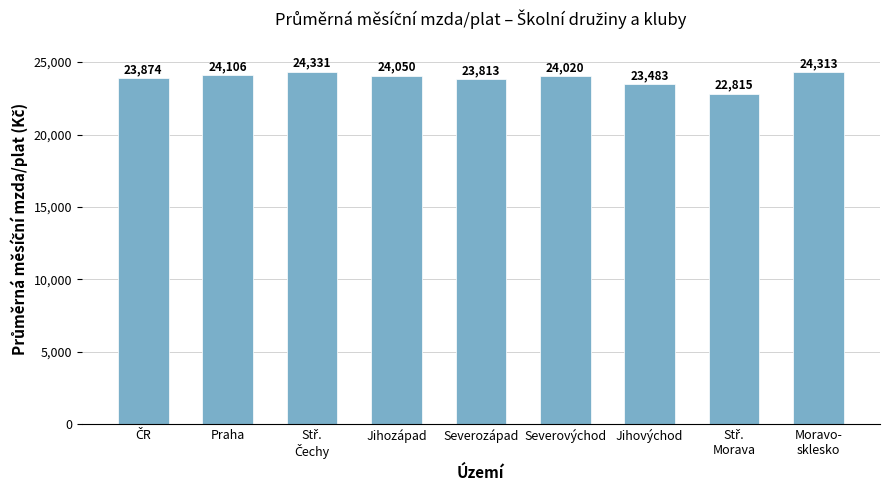

Are the bars horizontal?

No